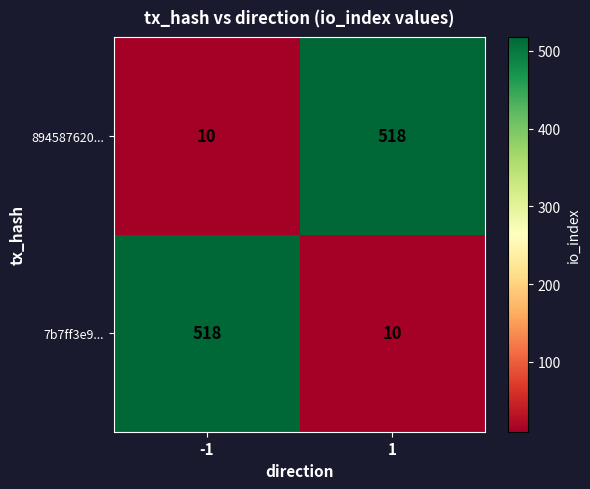

What is the total value across all series at -1?

528